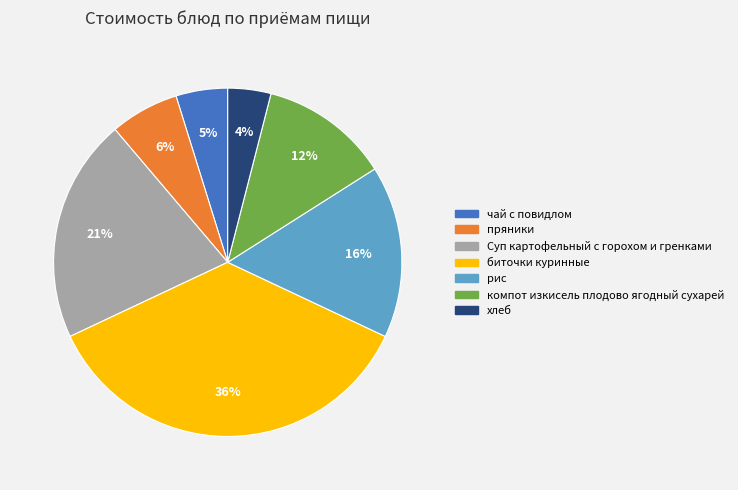

What is the smallest slice in the pie chart?

хлеб